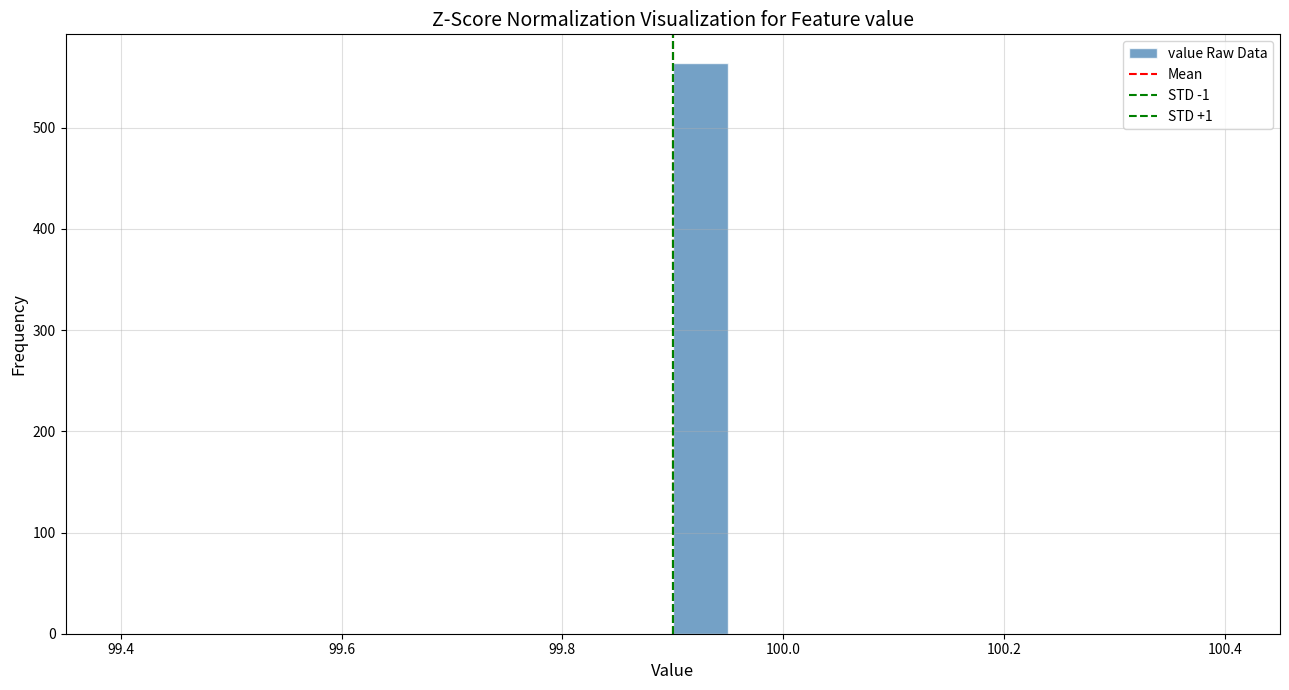

Read against the x-axis, roughly where is the centre of the tallest bar?

99.92